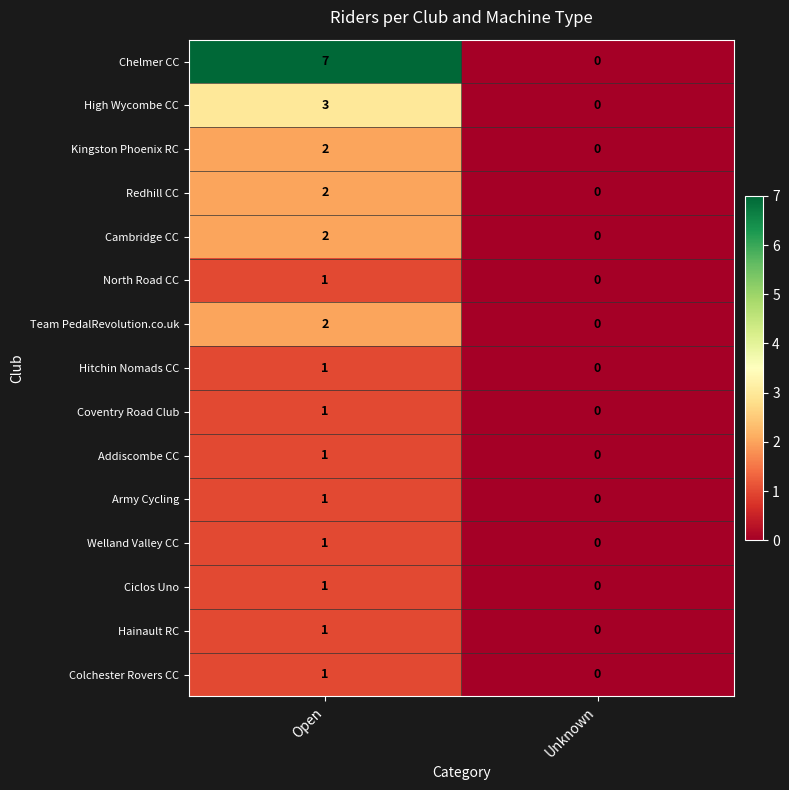

How many categories are shown in the chart?

2